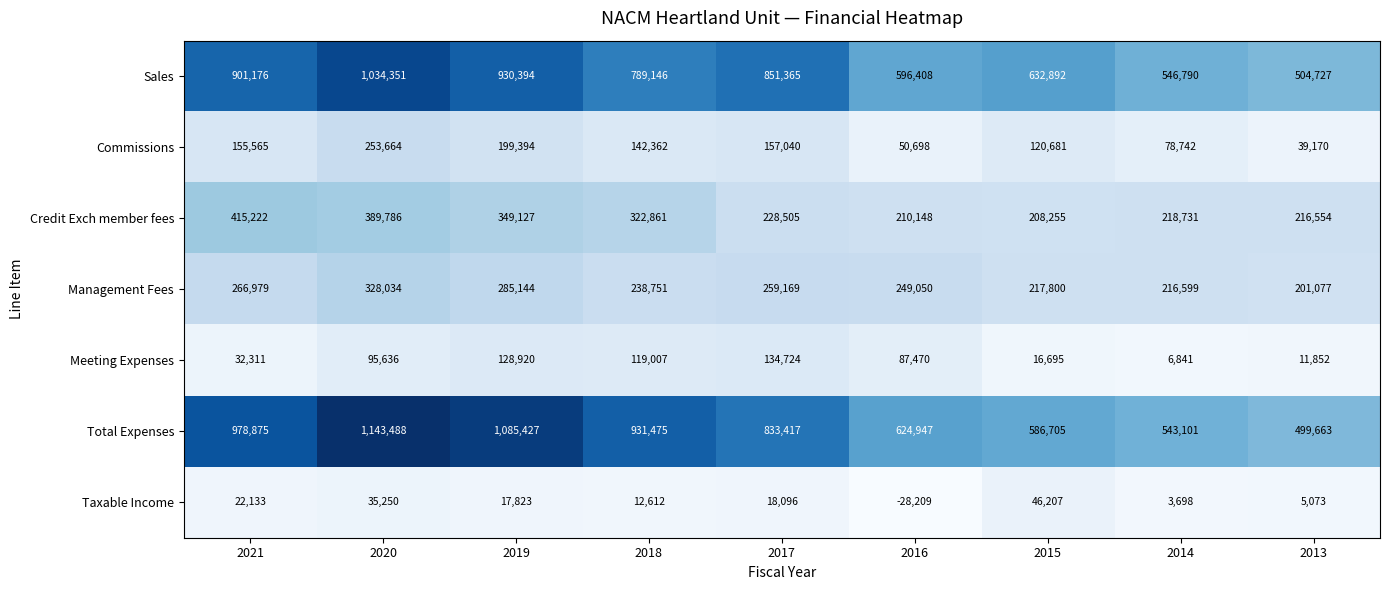

Is it true that Credit Exch member fees equals 208255 at 2015?

True